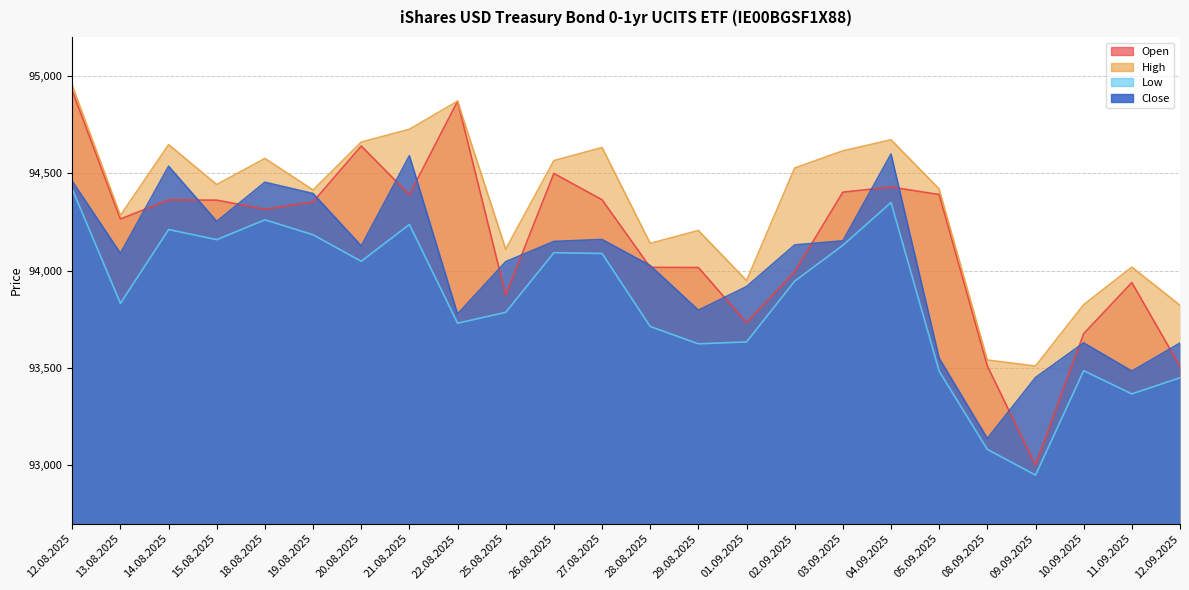

What is the maximum value shown in the chart?

94951